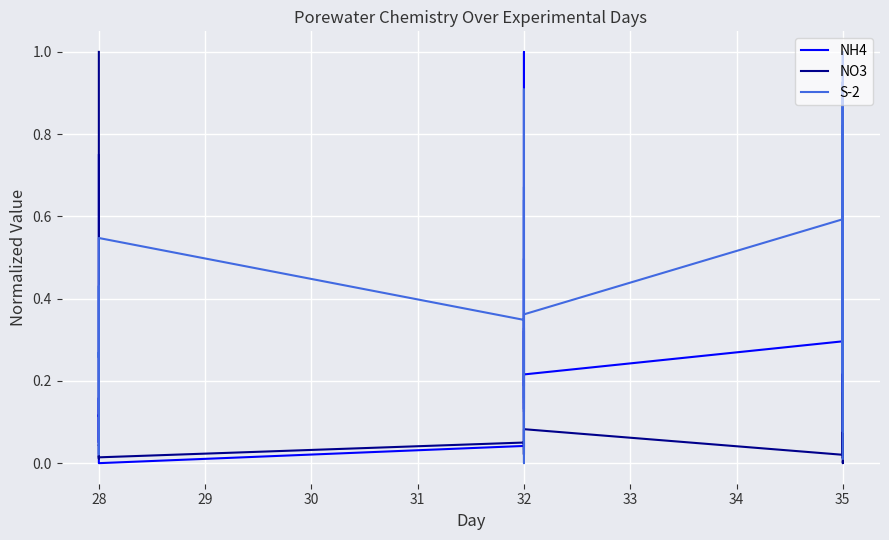

The NO3 series shows 0.0 at 25. True or false?

False